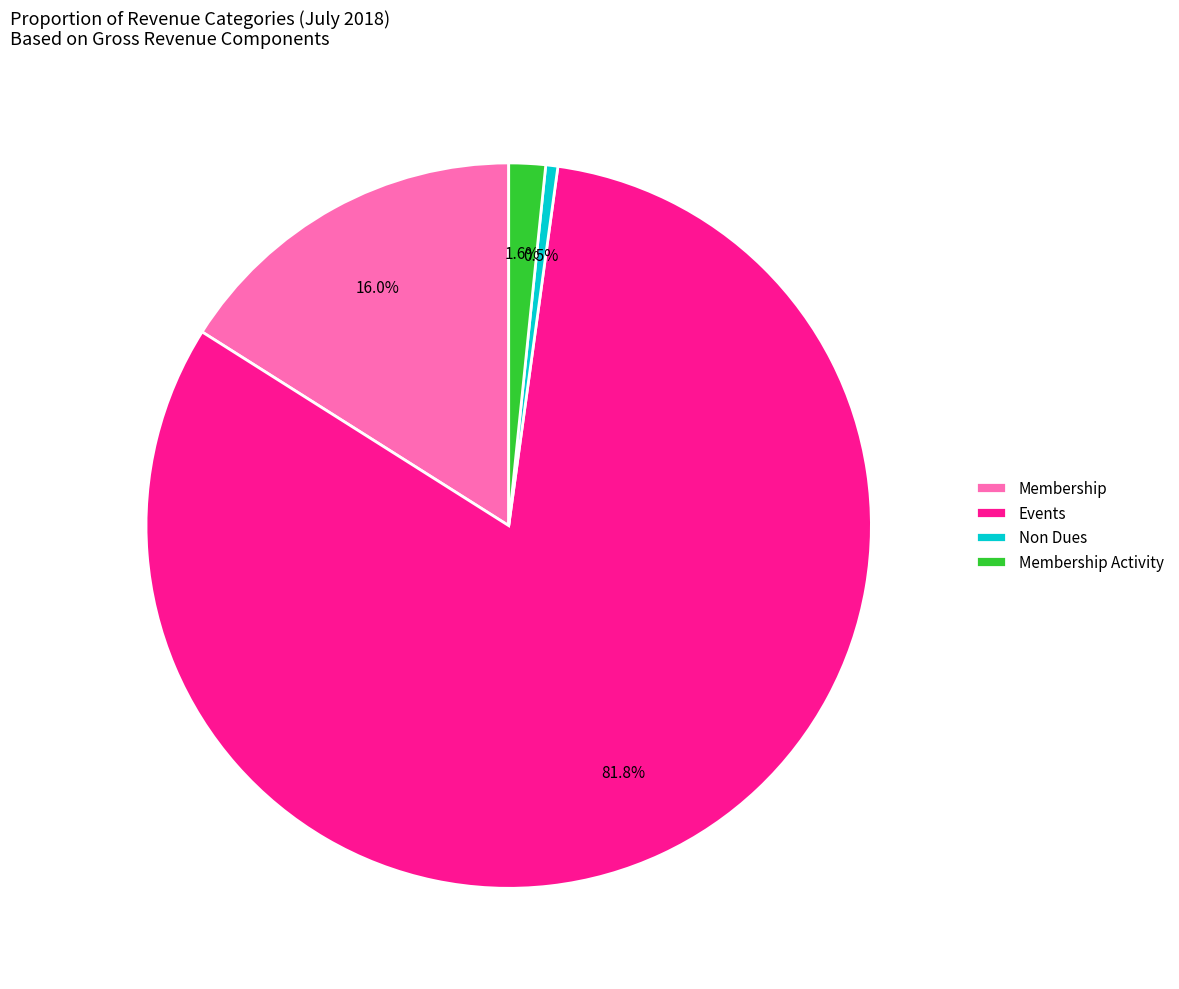

To the nearest percent, what is the difference between the Events and Non Dues slice percentages?

81%